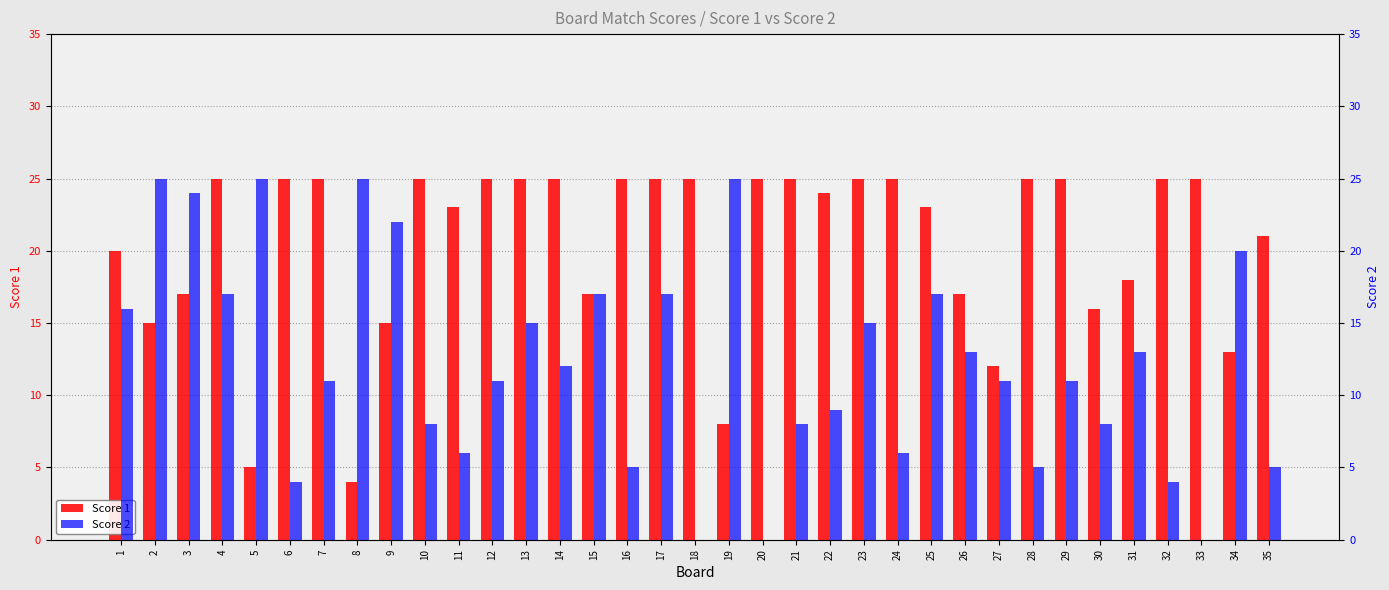

Where is Score 1 nearest to the value 14?

2